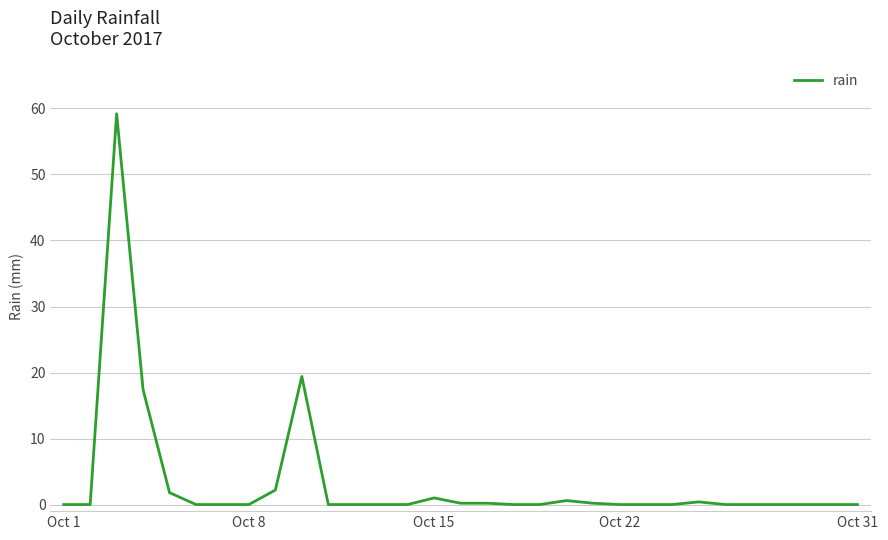

What is the difference between the maximum and minimum values?

59.2